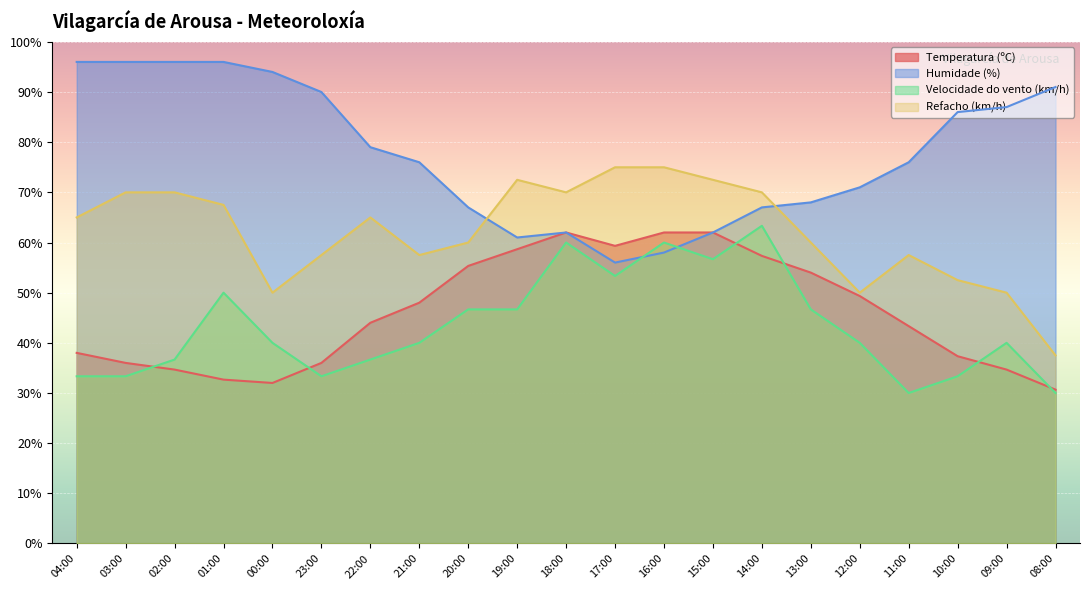

Which series ends up on top after the final intersection of Velocidade do vento (km/h) and Humidade (%)?

Humidade (%)